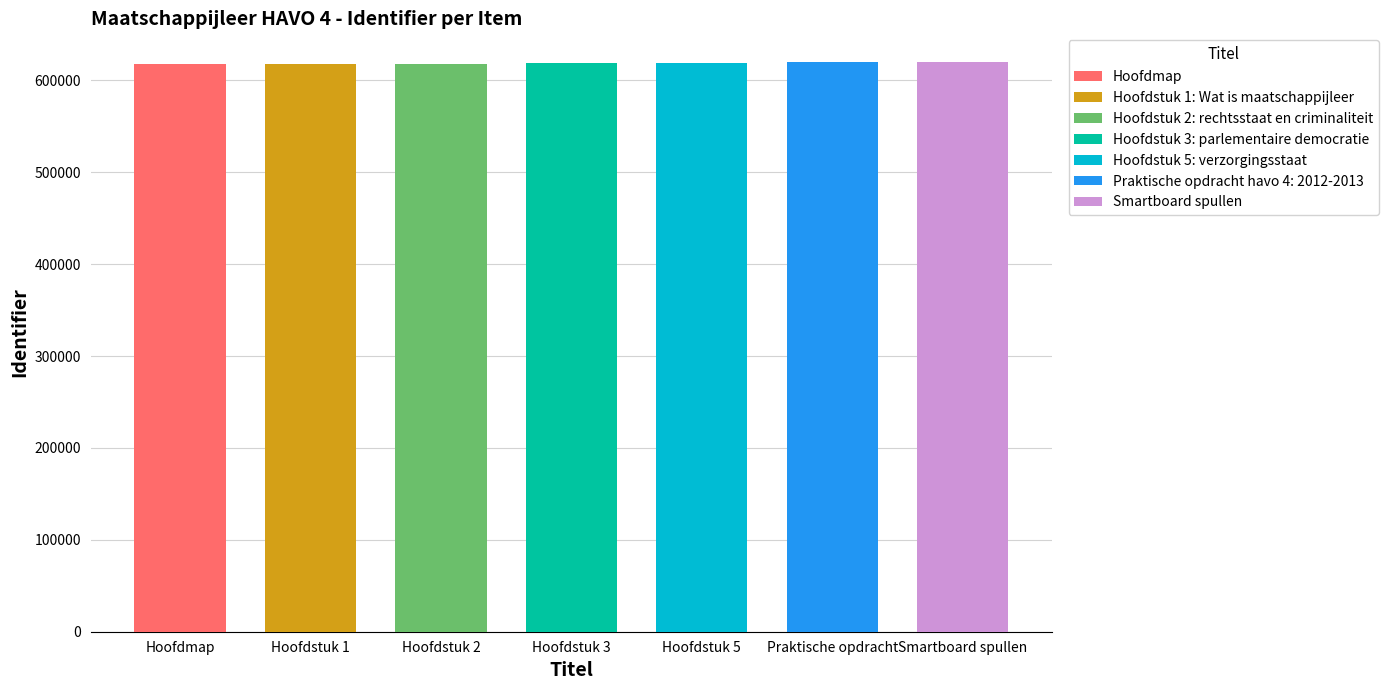

How many data points are above 618459?

3